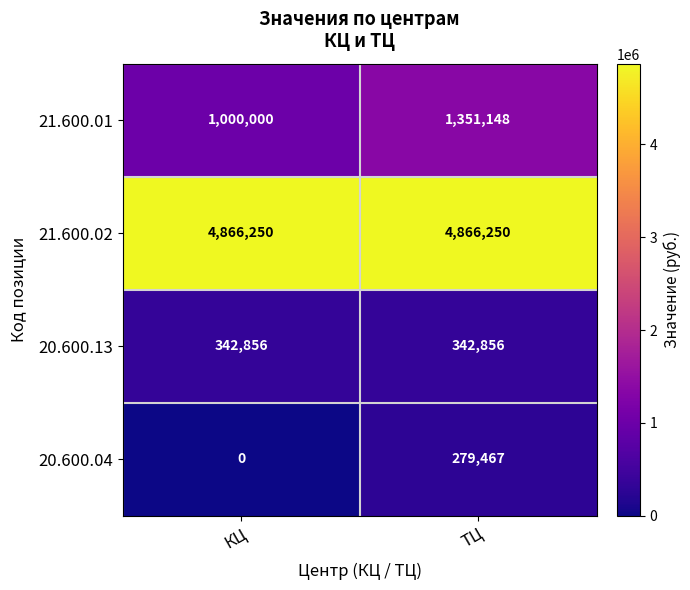

Reading left to right, what are all the values shown in this chart?

21.600.01: 1000000	1351148
21.600.02: 4866250	4866250
20.600.13: 342856	342856
20.600.04: 0	279467